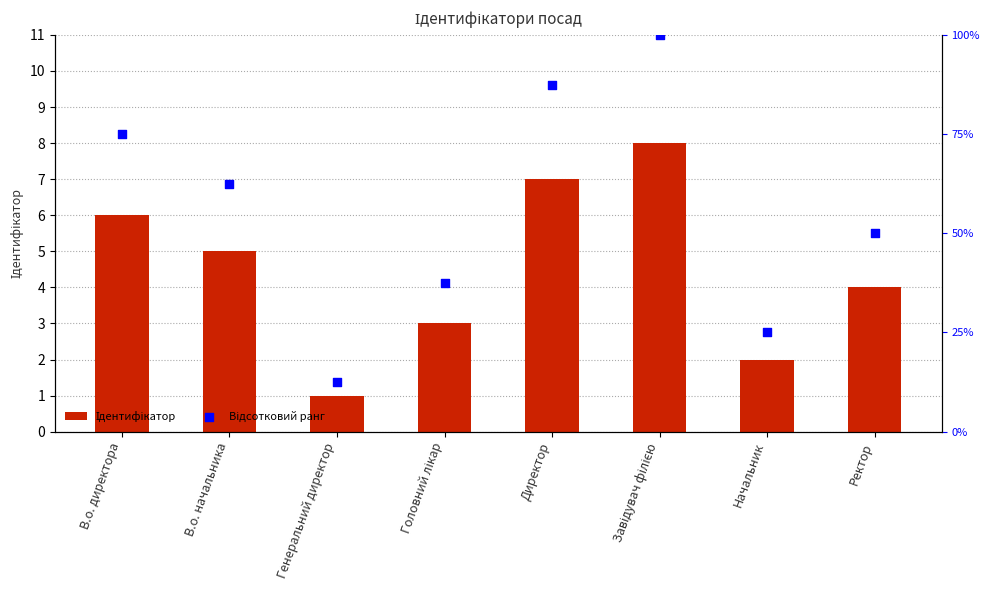

Which series reaches the maximum Y coordinate?

Відсотковий ранг